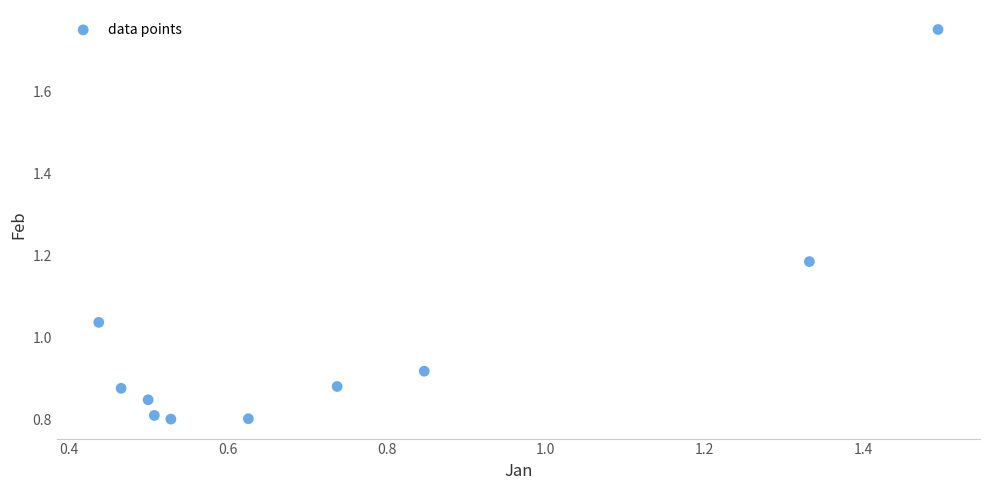

What is the average X value?

0.7